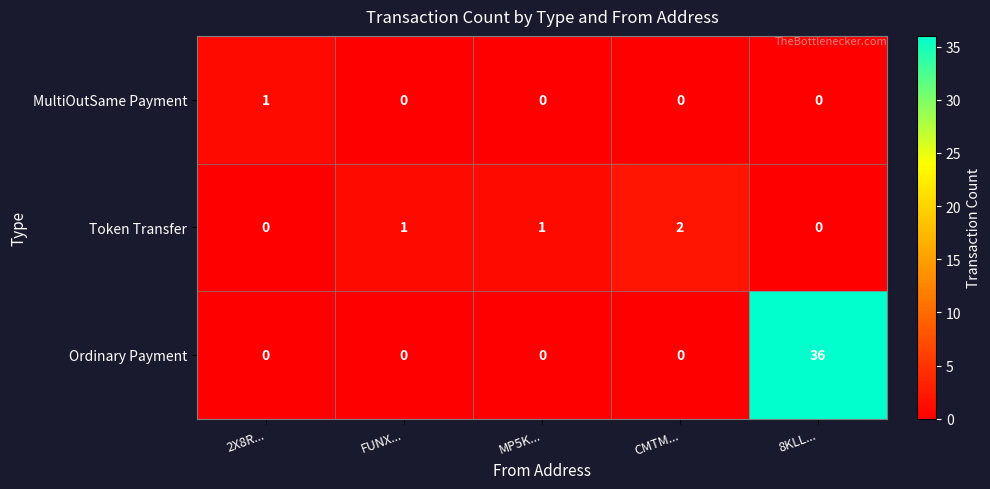

List the series in order of their peak value, lowest first.

MultiOutSame Payment, Token Transfer, Ordinary Payment